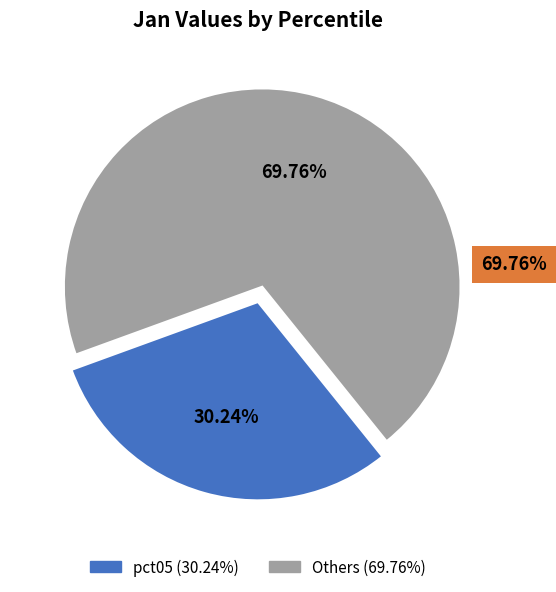

How many slices are in this pie chart?

2